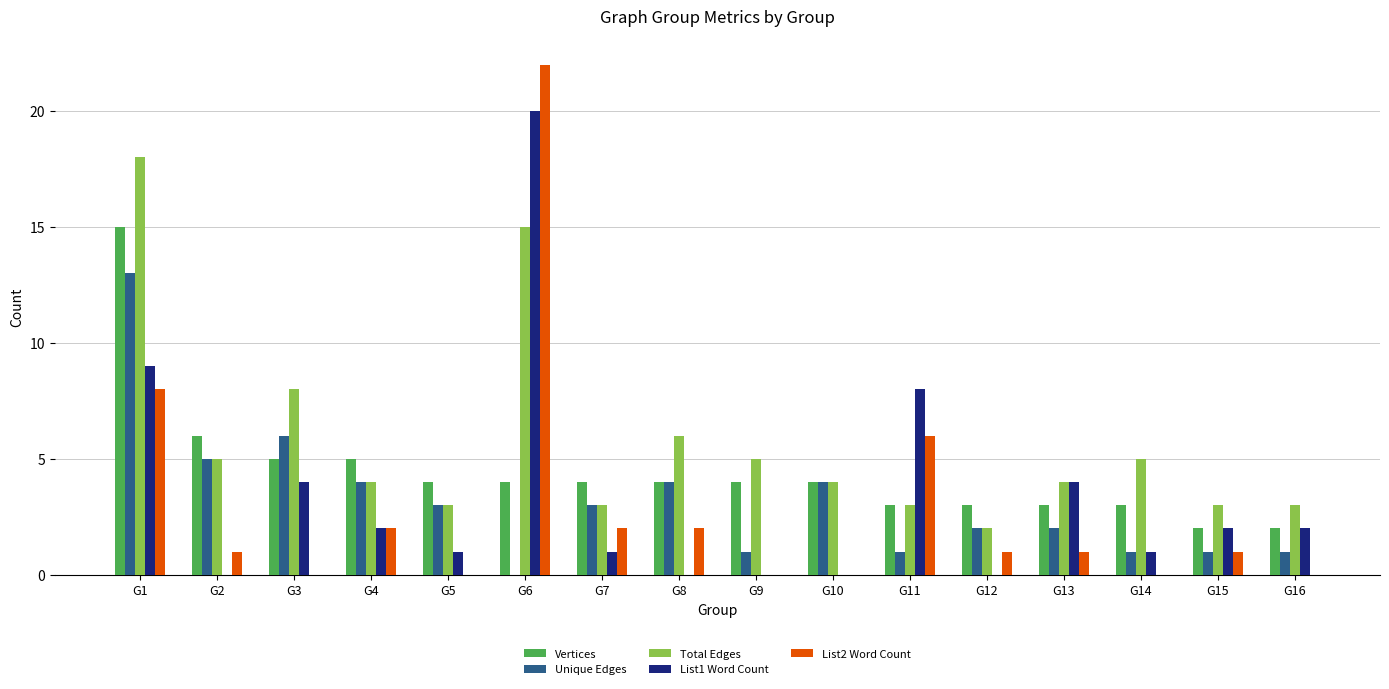

At which label does List1 Word Count first exceed 2?

G1